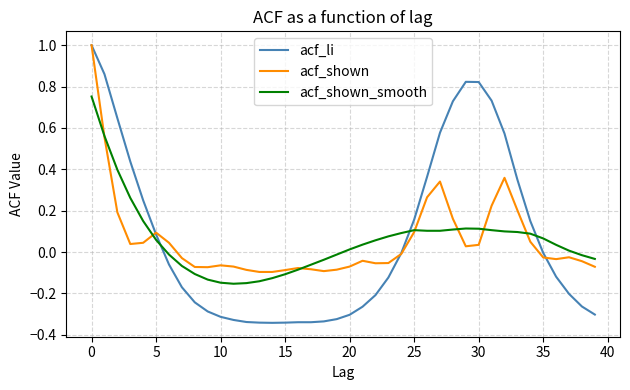

Does the chart have visible grid lines?

Yes